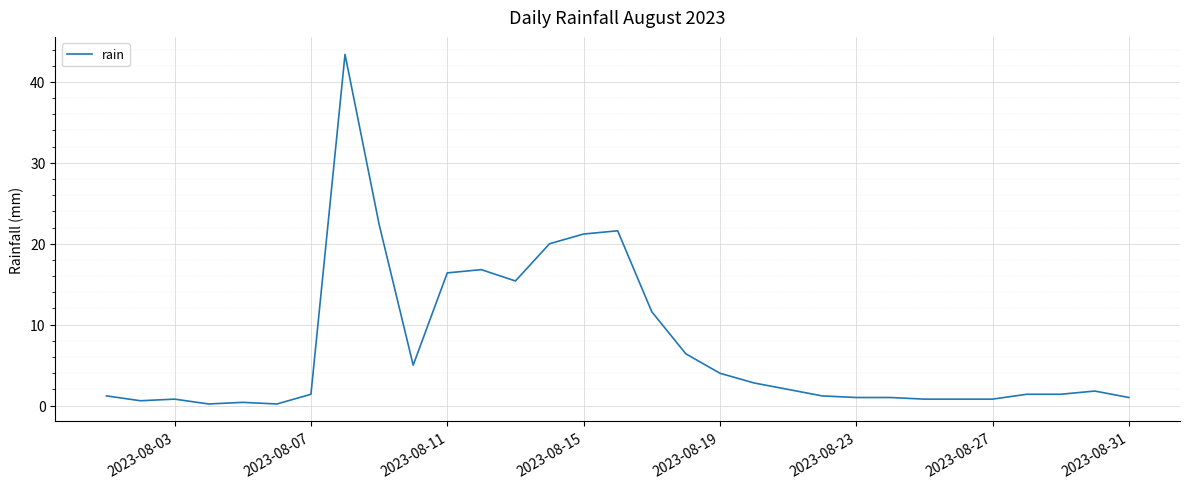

What is the maximum value shown in the chart?

43.4